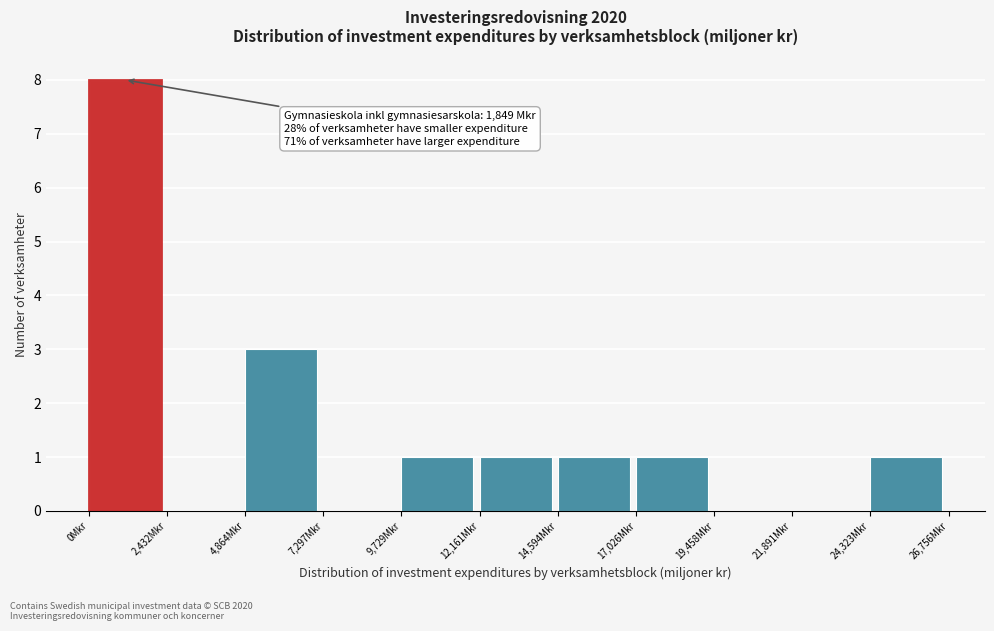

Over which range of the x-axis is the bar tallest?

0 to 2500